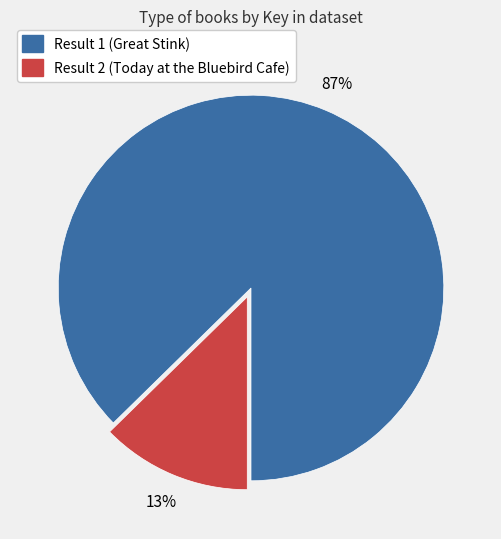

To the nearest percent, what portion does Result 2 (Today at the Bluebird Cafe) represent?

13%